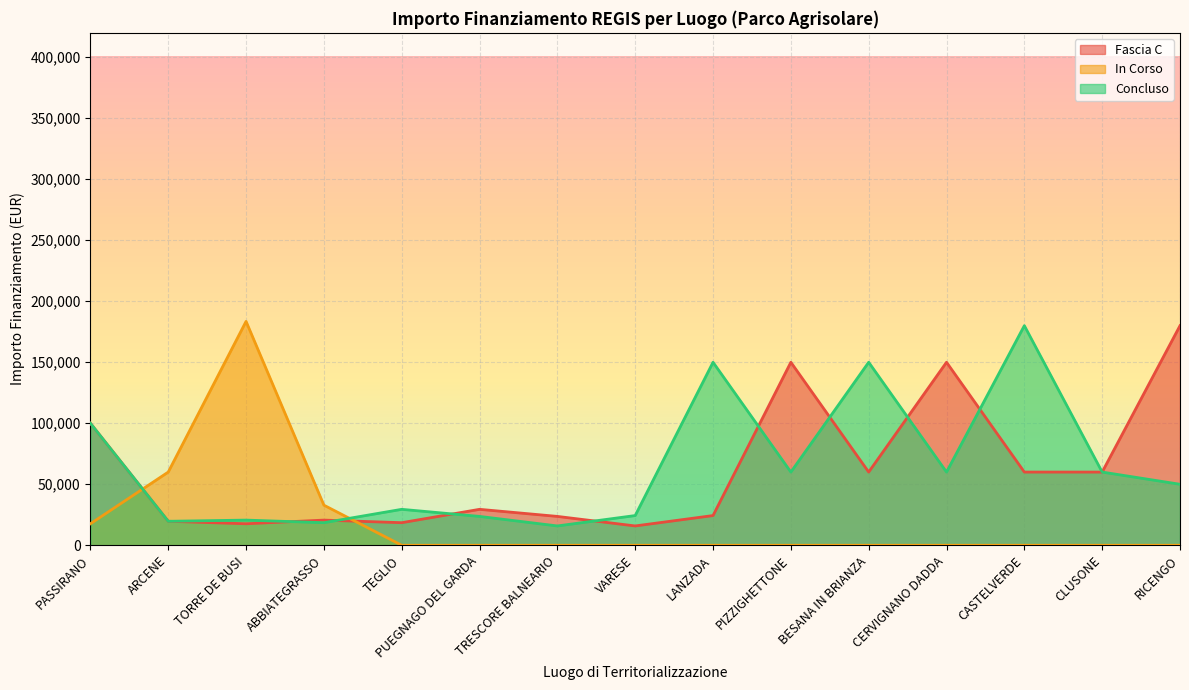

At which label is In Corso closest to 91750?

ARCENE